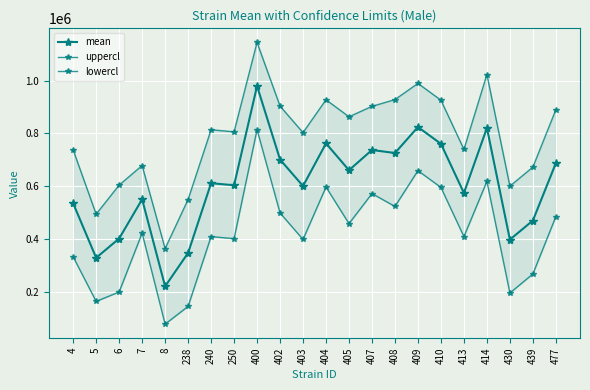

What is the highest value of the mean series?

979333.1